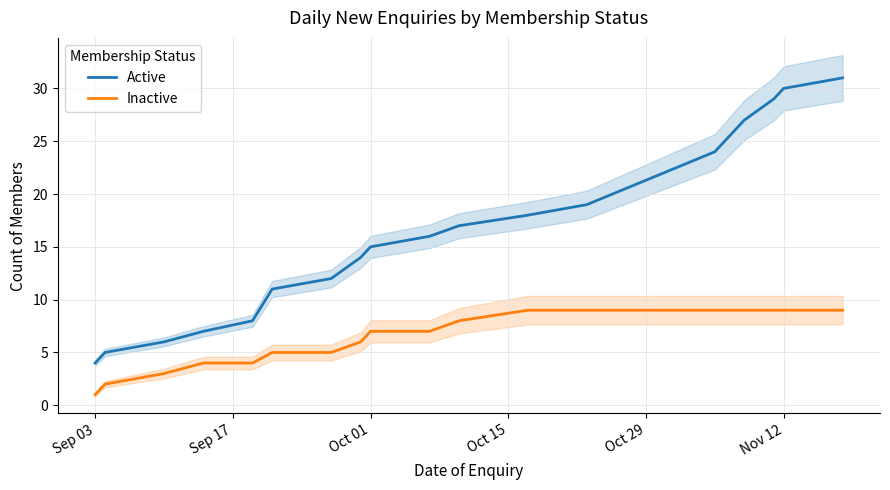

What is the maximum value for Active?

31